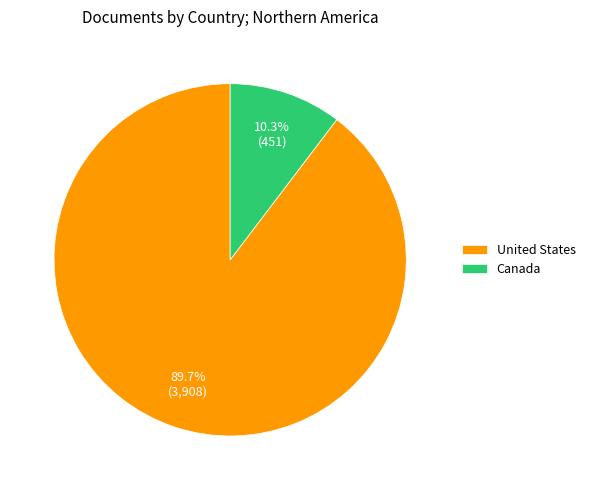

To the nearest percent, what percentage of the pie is United States?

90%